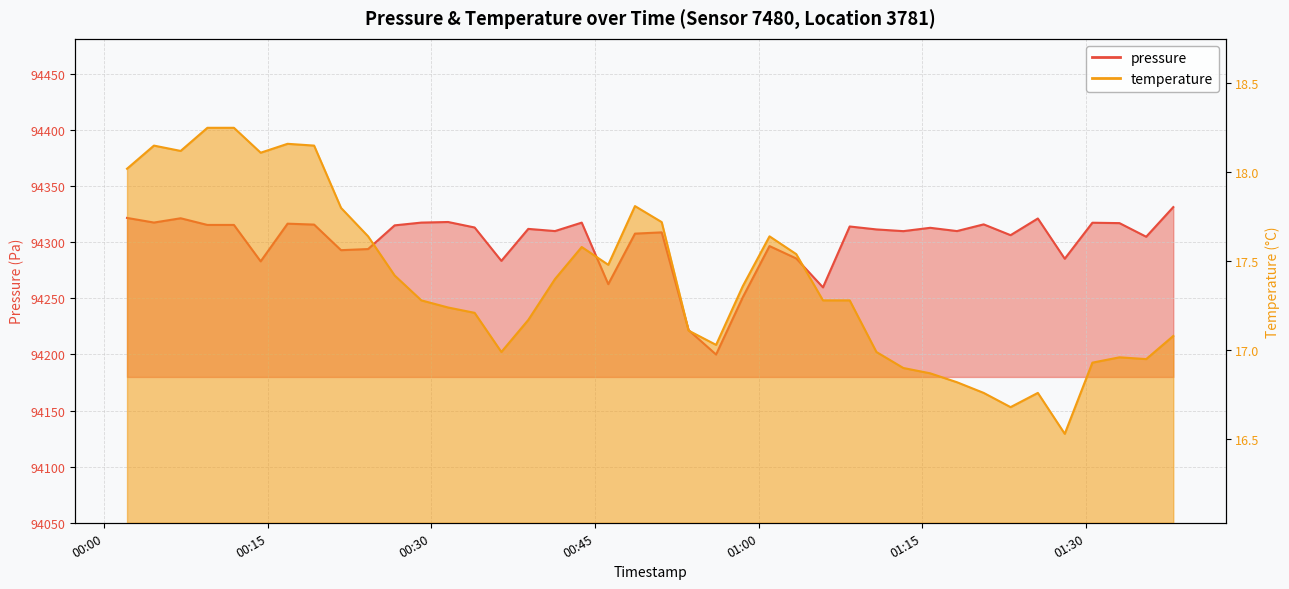

What is the sum of all pressure values?

3772031.6